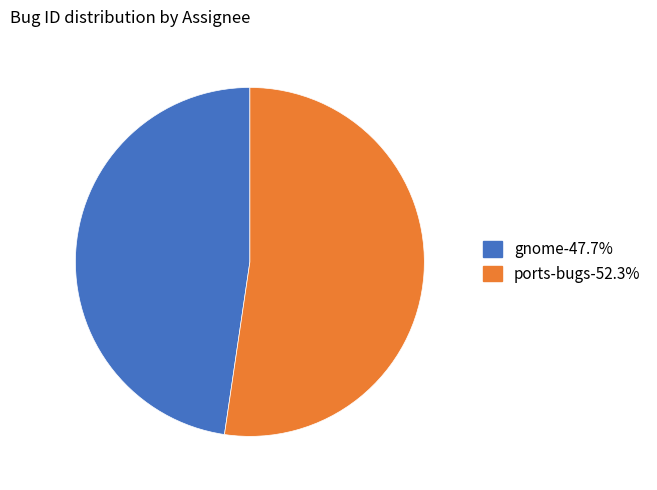

Do ports-bugs and gnome together represent more than half of the pie?

Yes